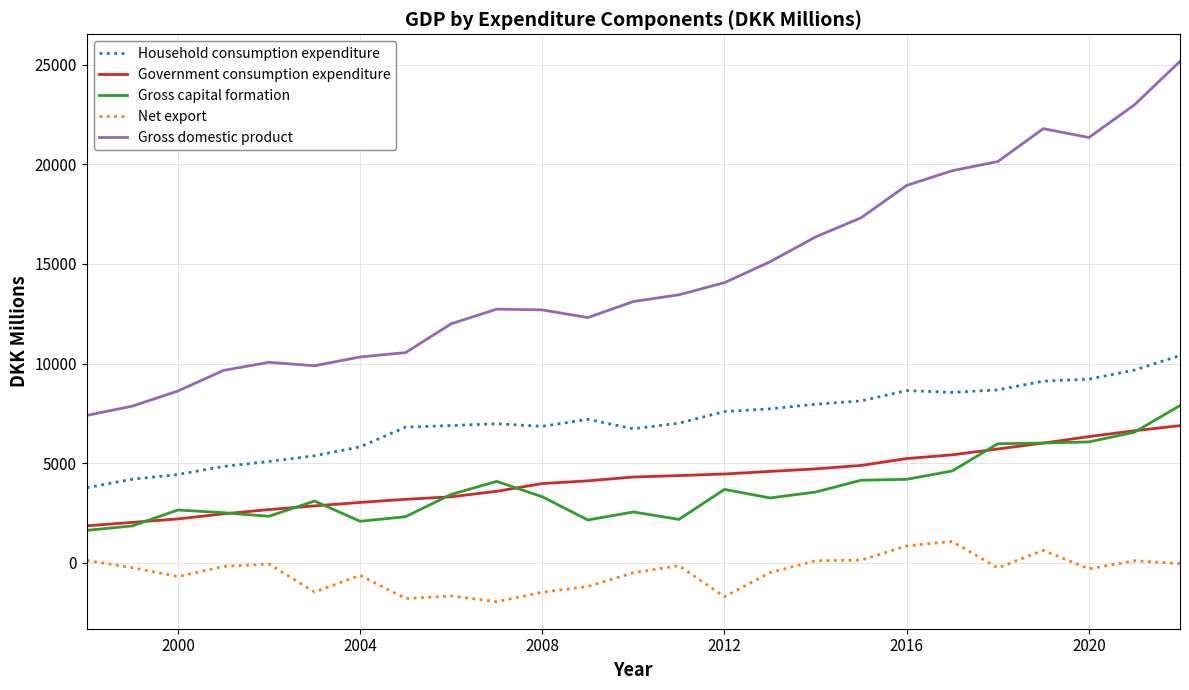

Which series has the widest spread of values?

Gross domestic product